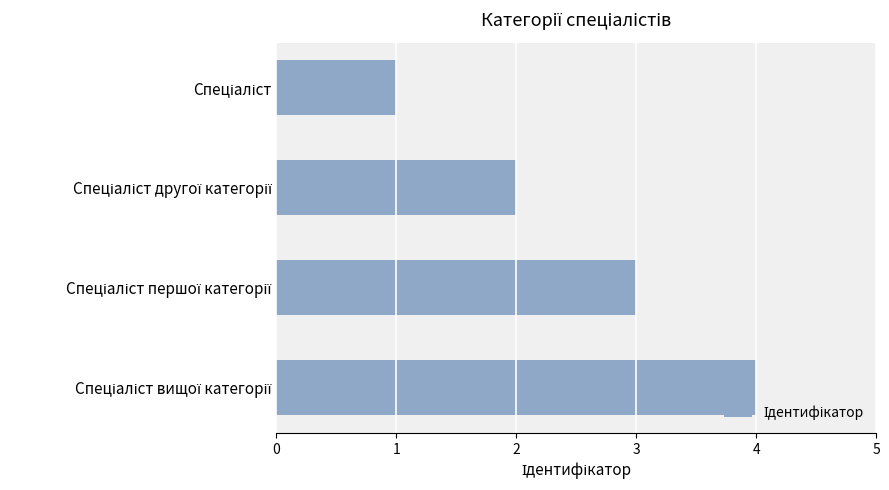

What is the sum of all values?

10